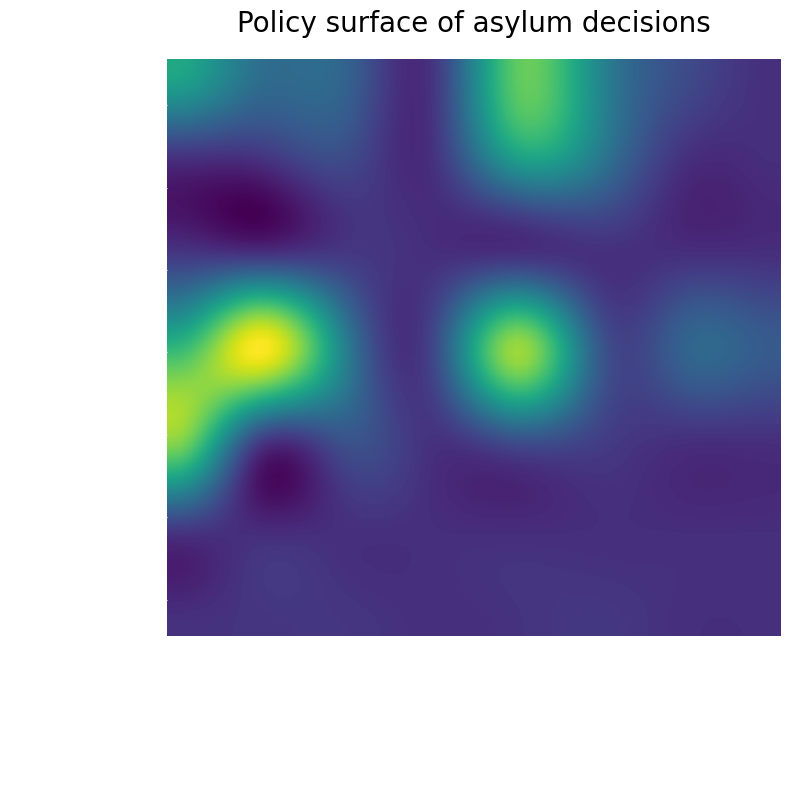

At how many categories does at least one series exceed 38?

8